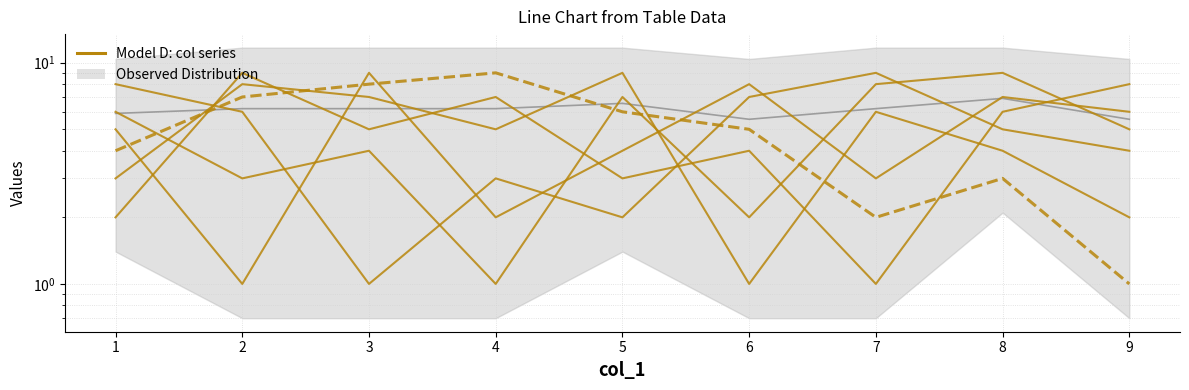

What is the difference between the col_2 values at 3 and 8?

5